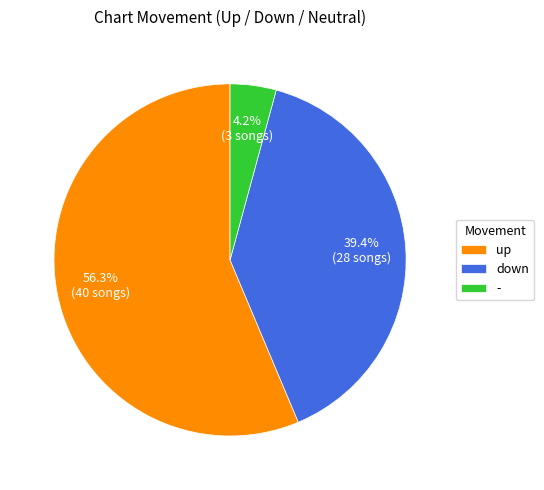

To the nearest percent, what is the difference between the - and up slice percentages?

52%